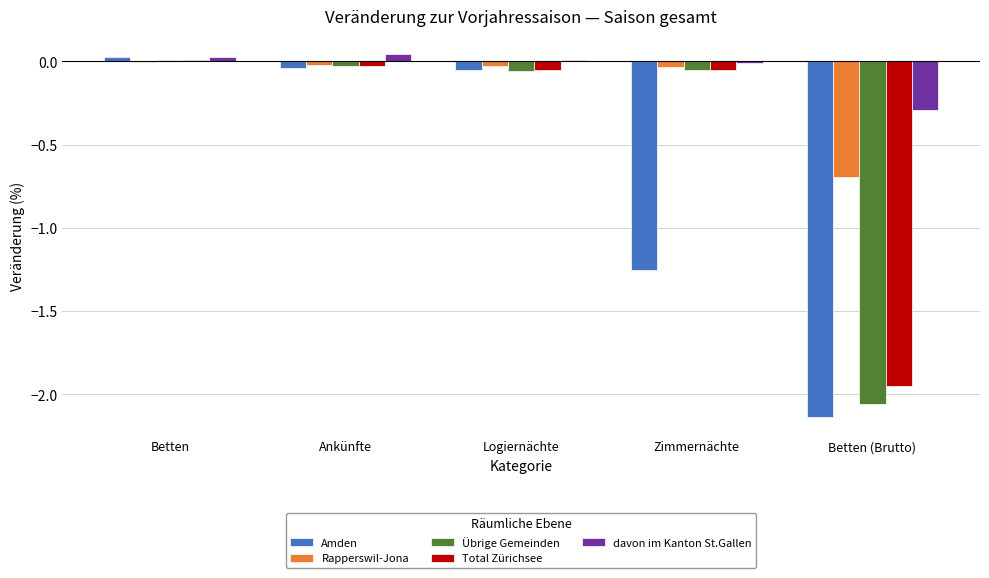

What is the total value across all series at Zimmernächte?

-1.4